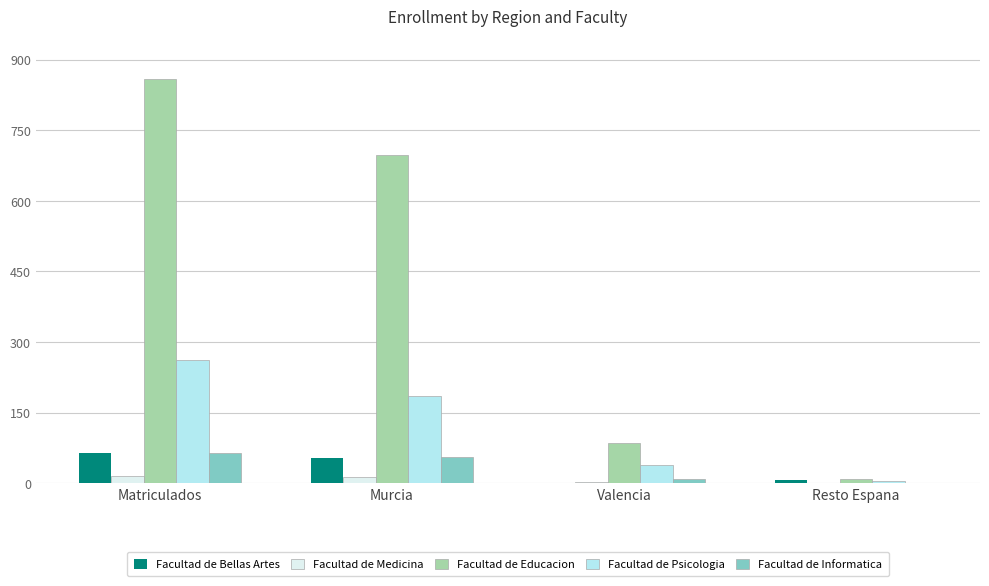

Is the value of Facultad de Educacion at Murcia greater than the value of Facultad de Bellas Artes at Matriculados?

Yes